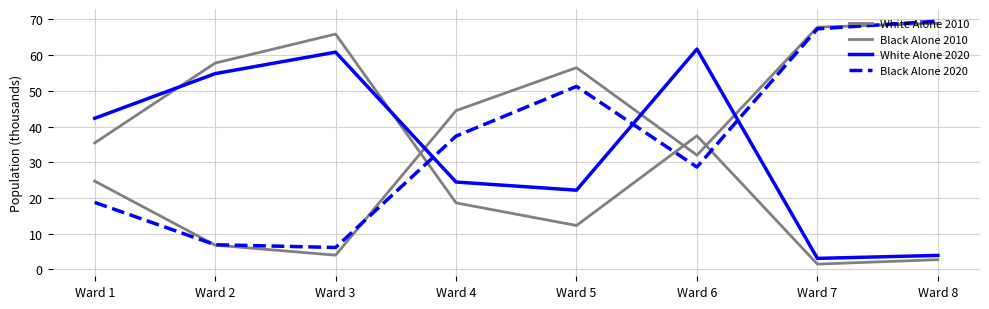

Where is Black Alone 2010 nearest to the value 36?

Ward 6